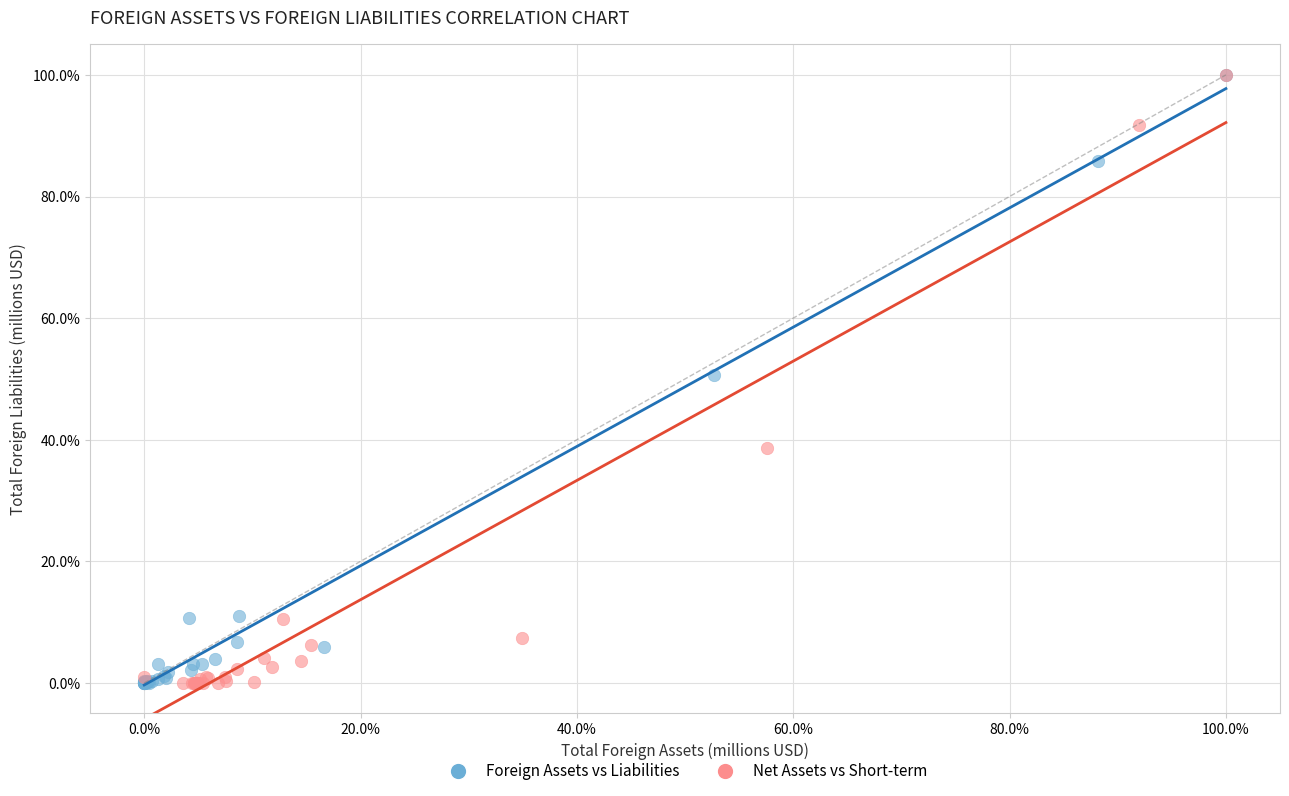

Which series has the widest spread of Y values?

Net Assets vs Short-term